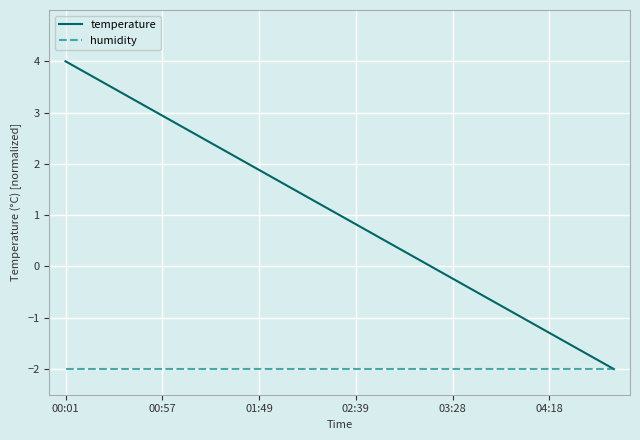

Which series has the widest spread of values?

temperature